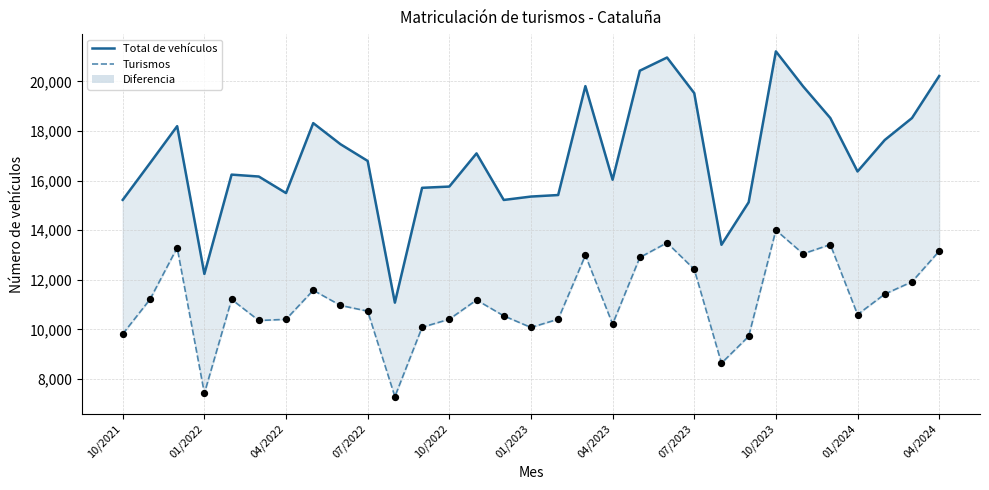

Which series reaches the minimum Y coordinate?

Turismos